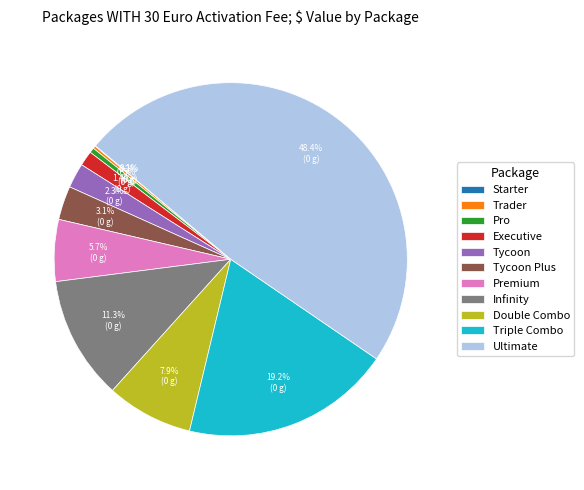

To the nearest percent, what is the difference between the largest and smallest slice percentages?

48%